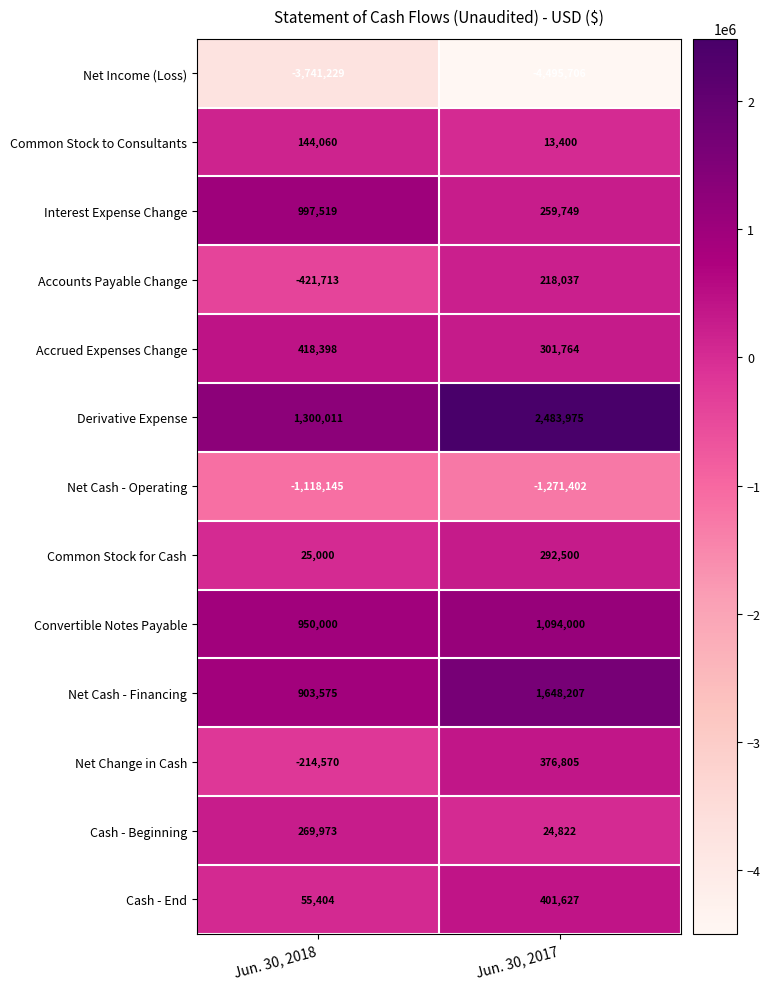

Count the number of categories in the chart.

2